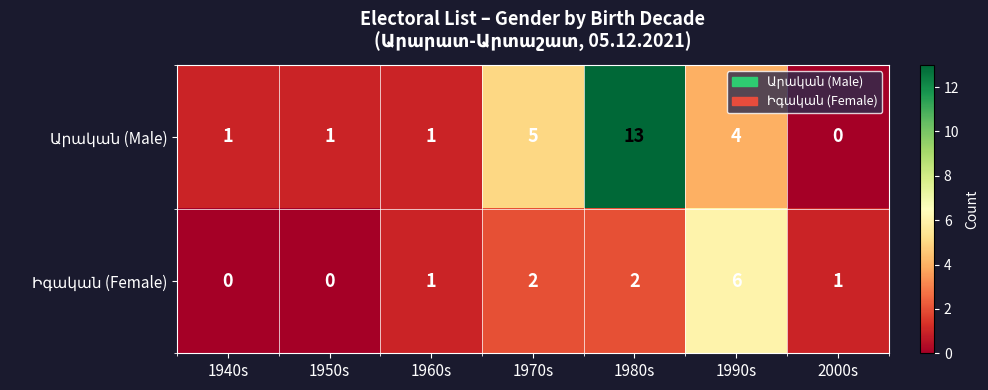

Which category has the highest value across all series?

1980s